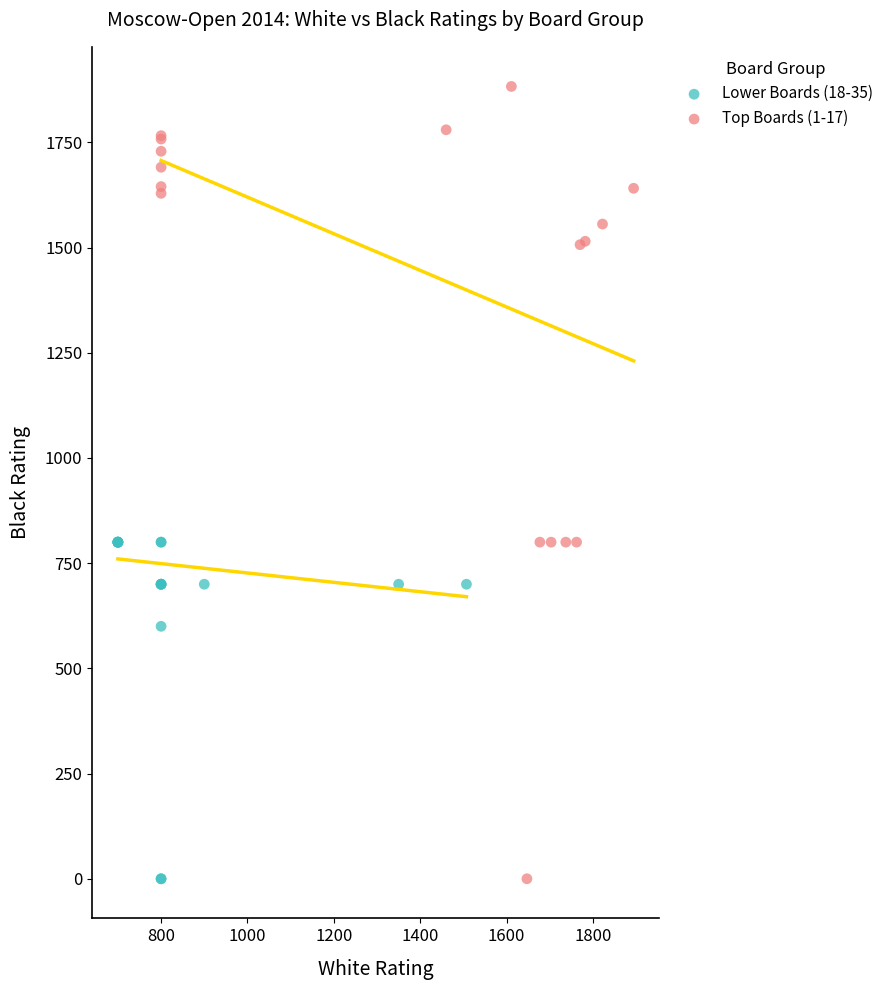

Which series has the widest spread of Y values?

Top Boards (1-17)